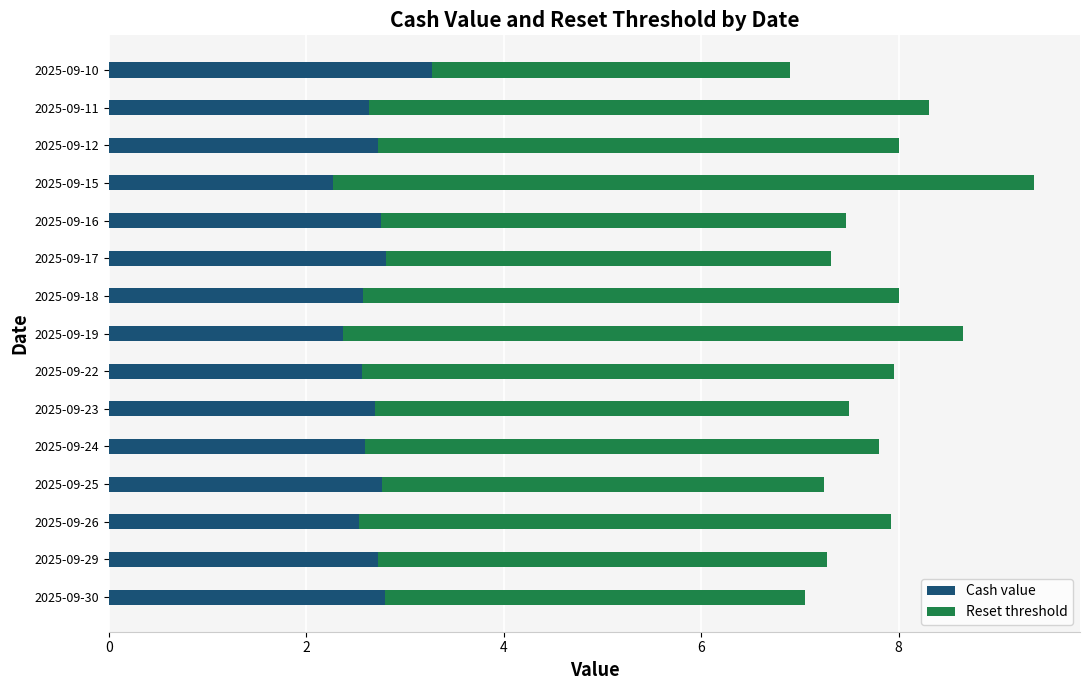

True or false: Cash value has a value of 0.7 at 2025-09-12.

False